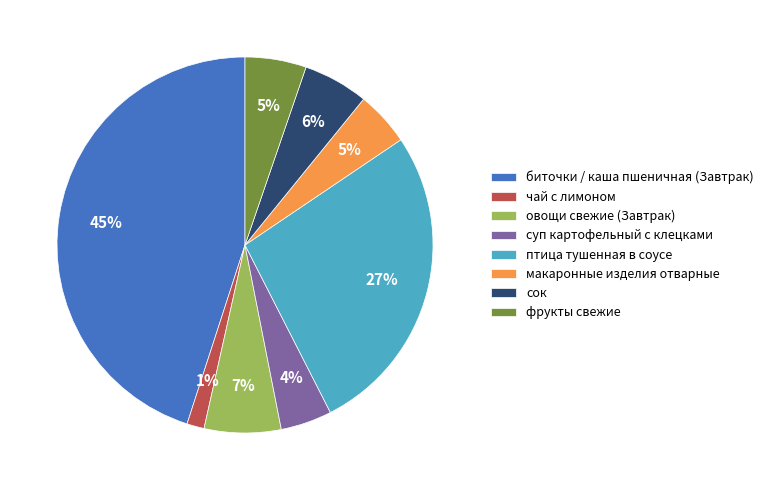

Which has a higher value, сок or макаронные изделия отварные?

сок